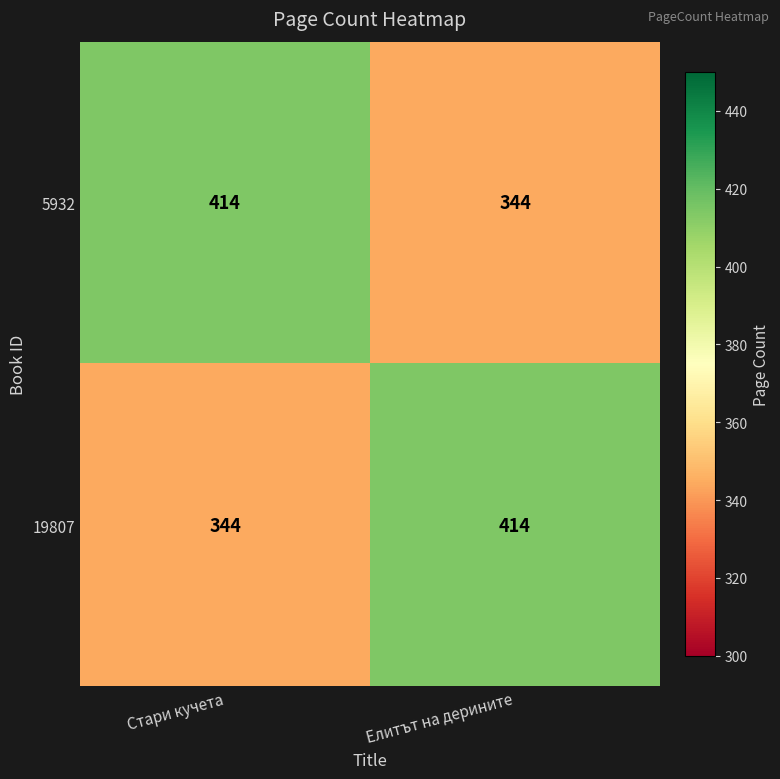

What is the approximate value of 19807 at Стари кучета?

344